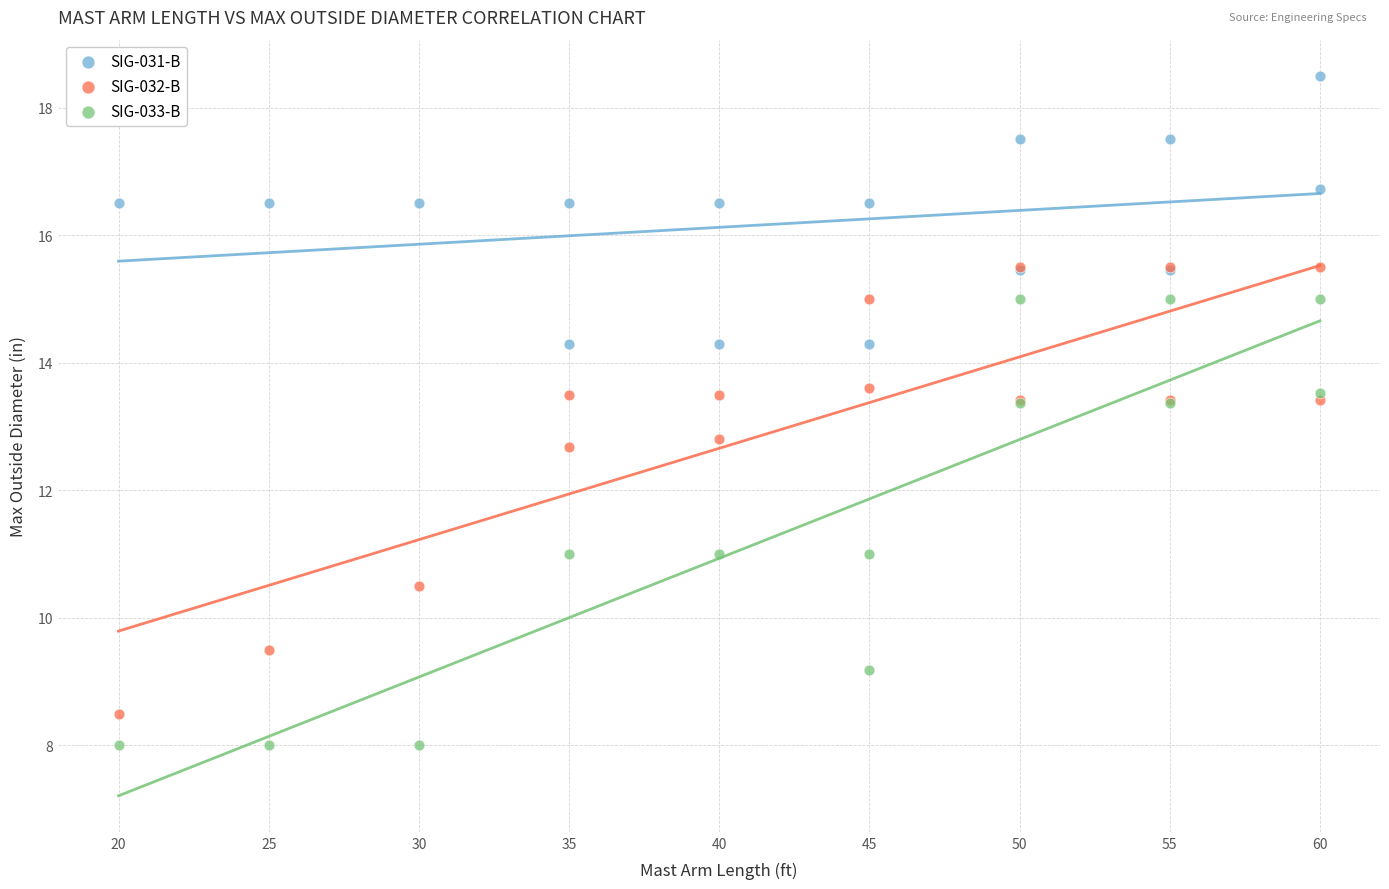

Which series reaches the maximum Y coordinate?

SIG-031-B